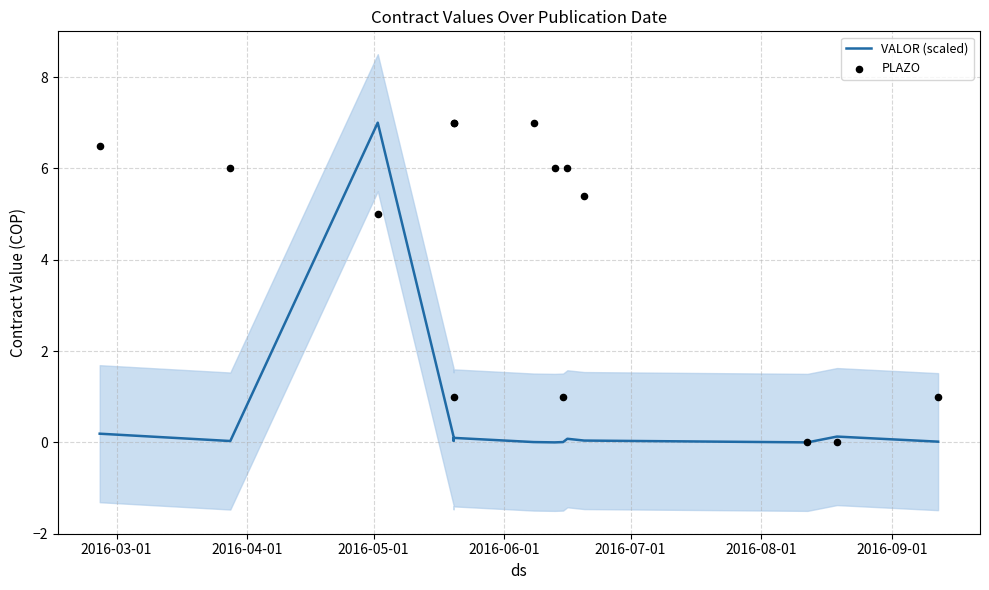

Is the value of VALOR (scaled) at 2016-08-01 greater than the value of PLAZO at 13?

No